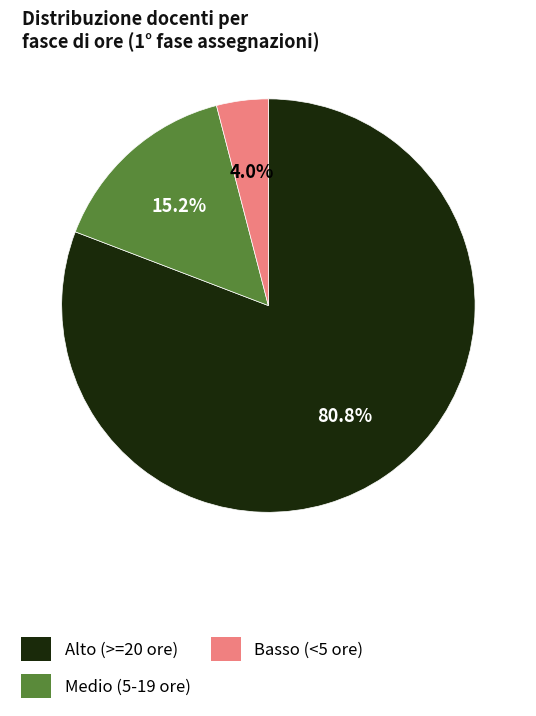

Which has a higher value, Basso (<5 ore) or Medio (5-19 ore)?

Medio (5-19 ore)